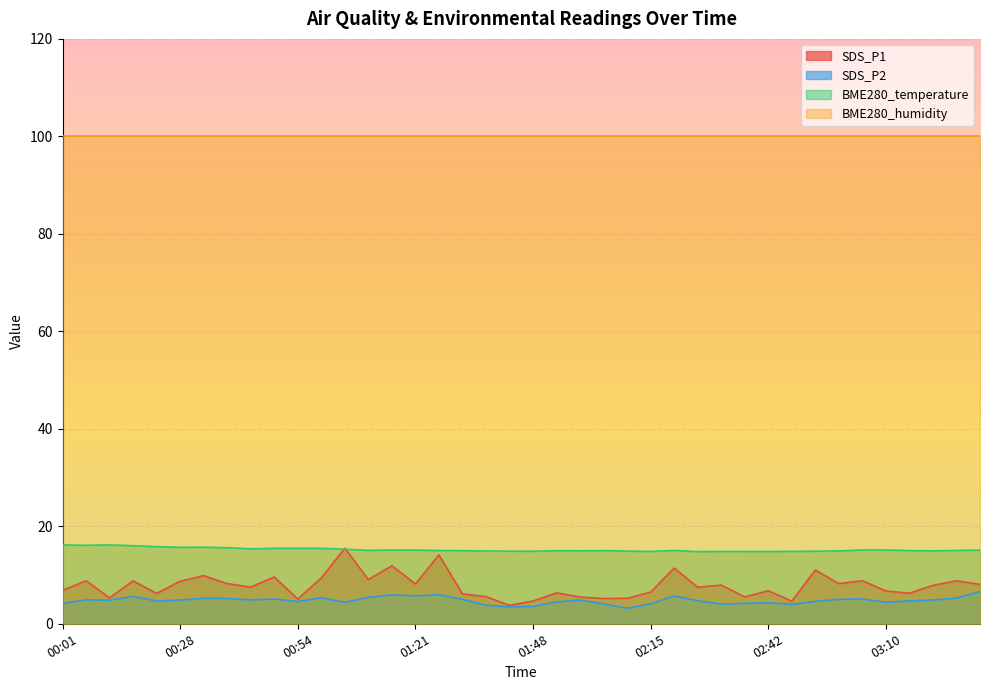

Which series has the widest spread of values?

SDS_P1